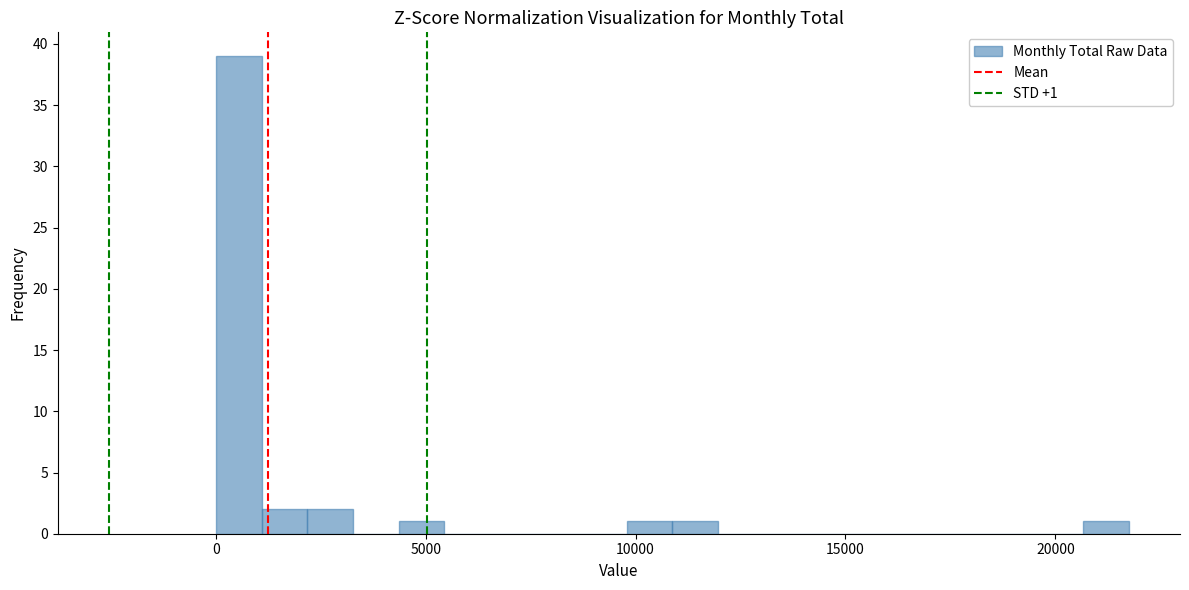

Around what value on the x-axis is the tallest bar? Give the approximate position of its centre, as read against the axis.

500